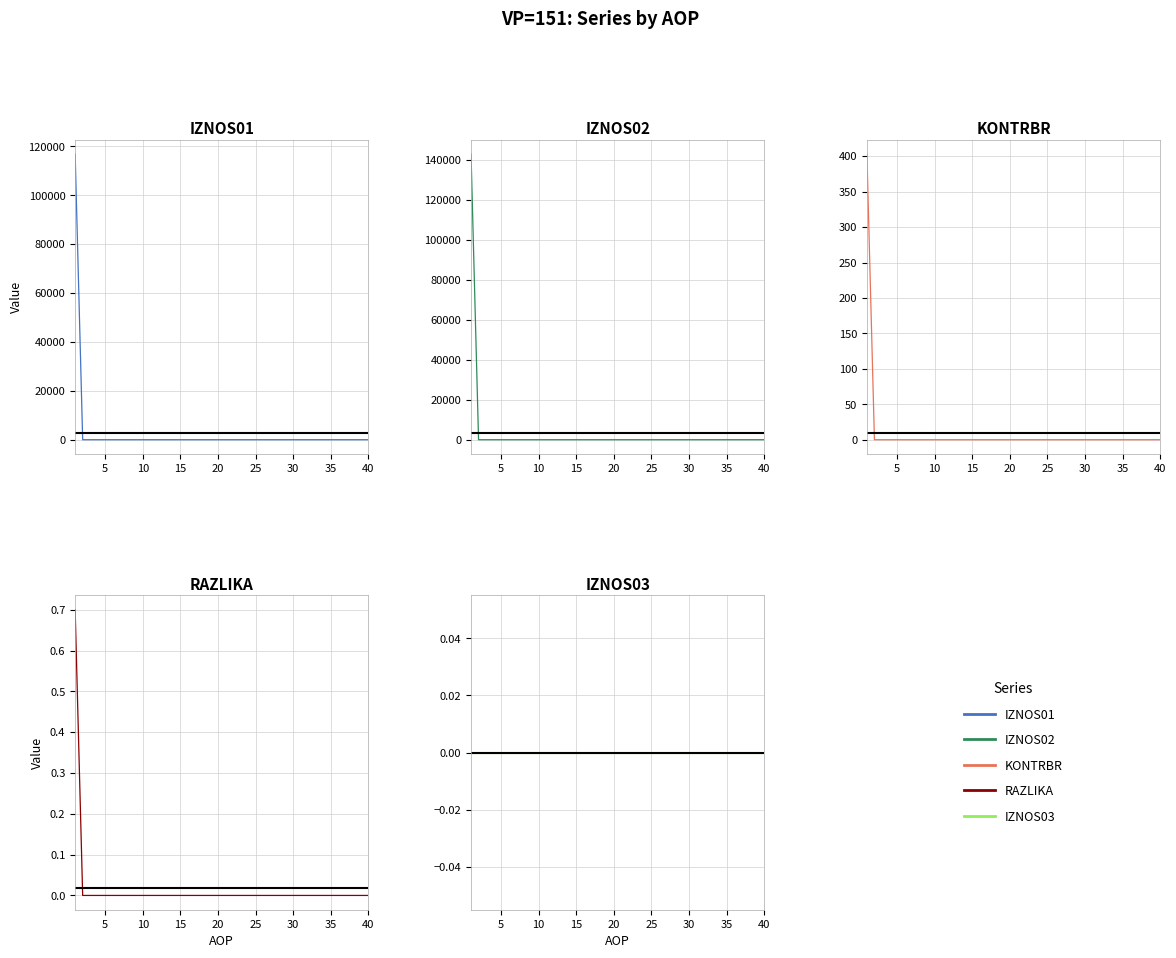

True or false: RAZLIKA and IZNOS01 cross at least once.

False